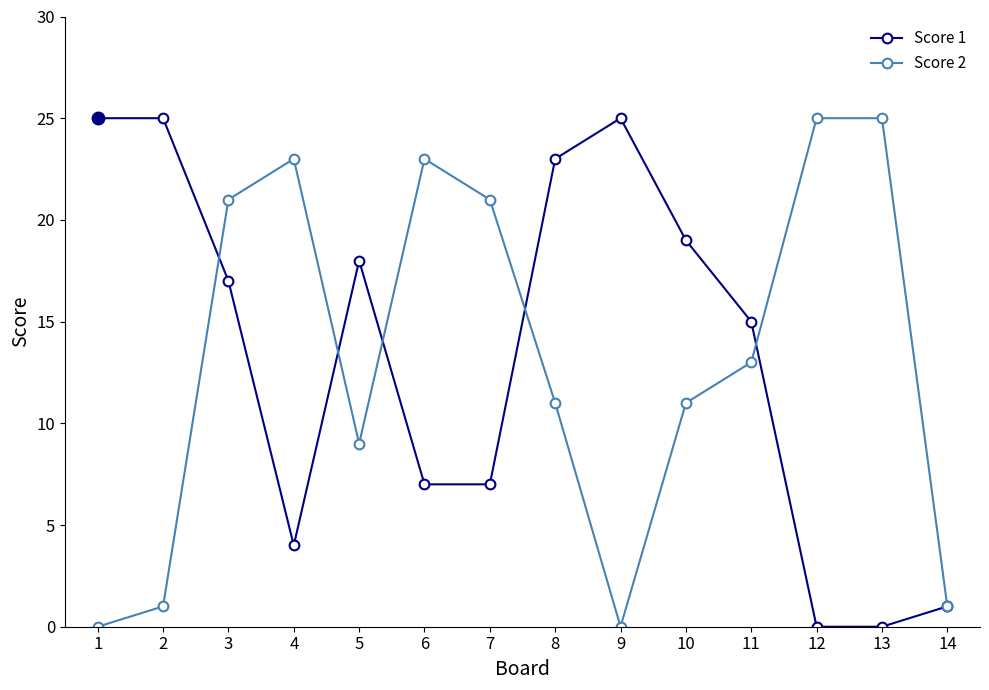

At which category is the sum across all series the highest?

3